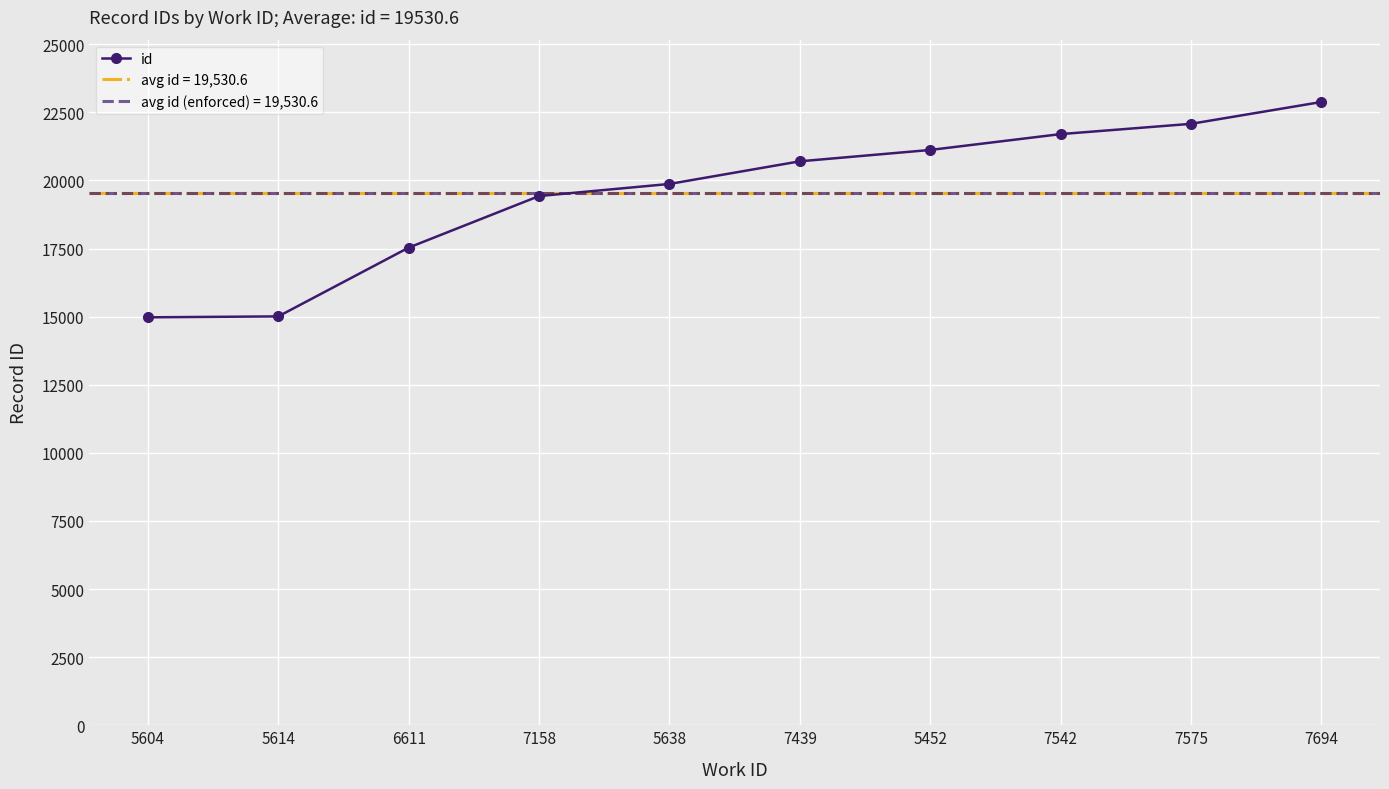

True or false: the data shows 34470 at 7439.

False